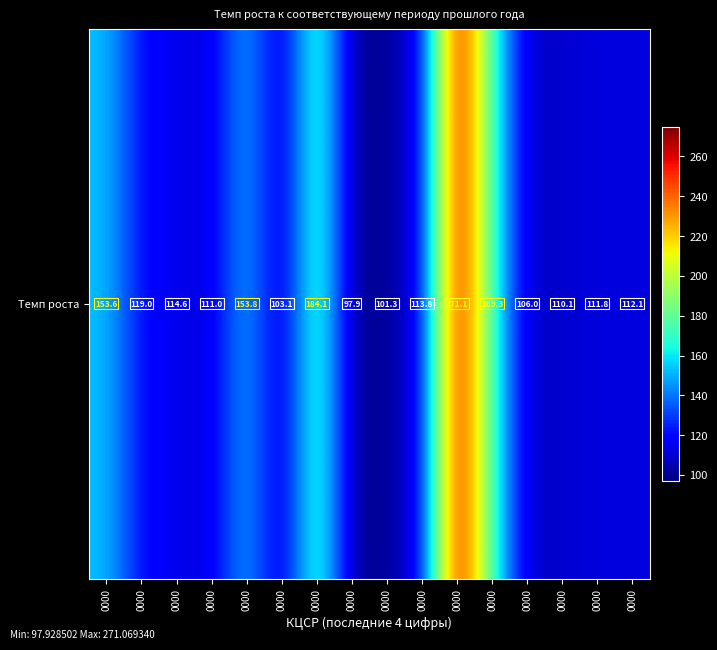

What is the minimum value shown in the chart?

97.9